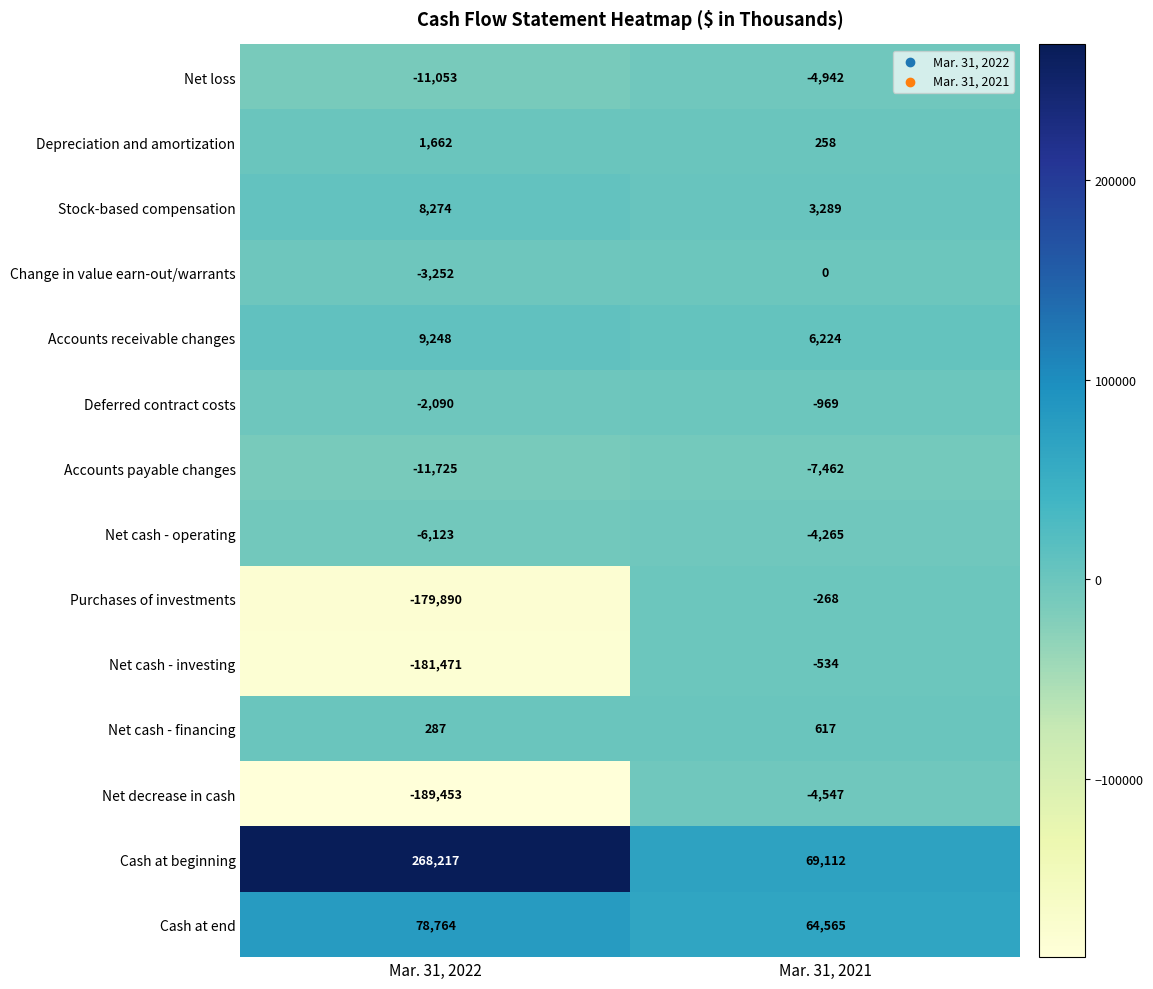

Which label corresponds to the largest value in the chart?

Mar. 31, 2022